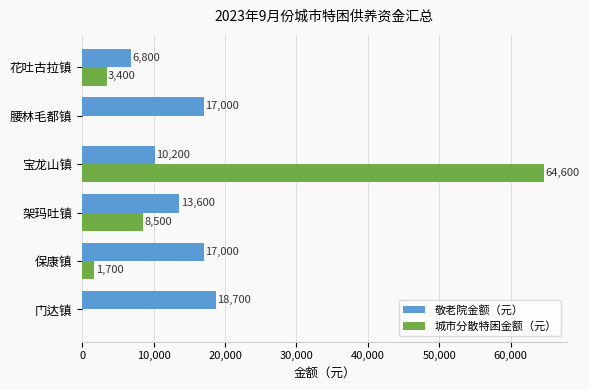

Where is 敬老院金额（元） nearest to the value 12750?

架玛吐镇